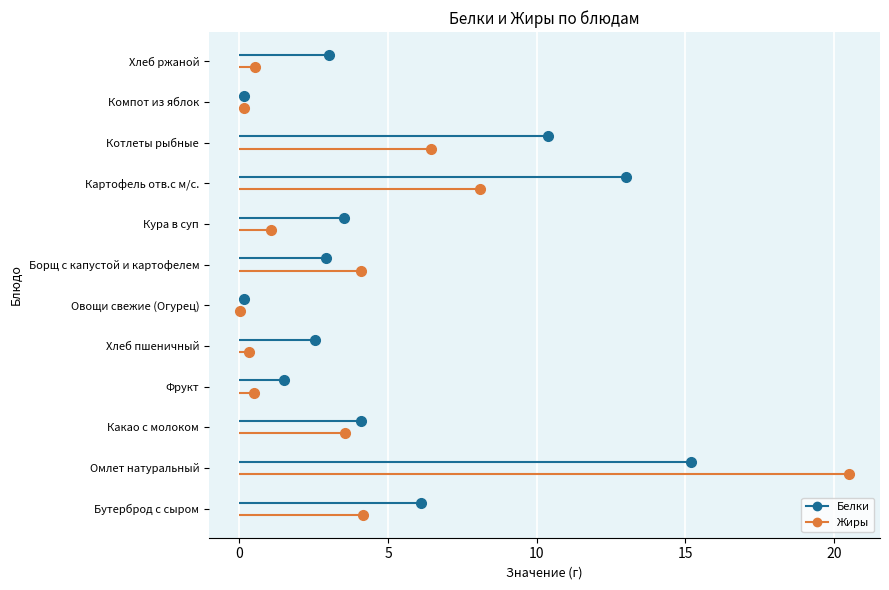

Reading left to right, extract all data points from this chart.

Белки: 6.1	15.2	4.1	1.5	2.5	0.1	2.9	3.5	13.0	10.4	0.2	3.0
Жиры: 4.2	20.5	3.5	0.5	0.3	0.0	4.1	1.1	8.1	6.5	0.2	0.5